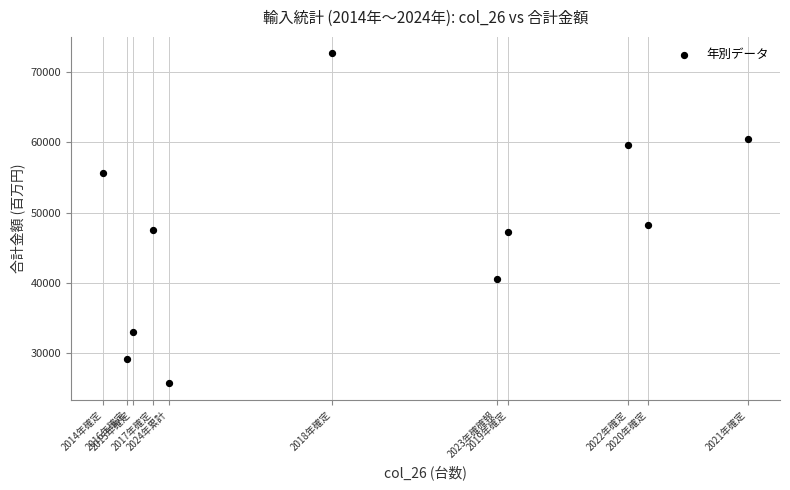

What Y value in the scatter plot is closest to 49173?

48183